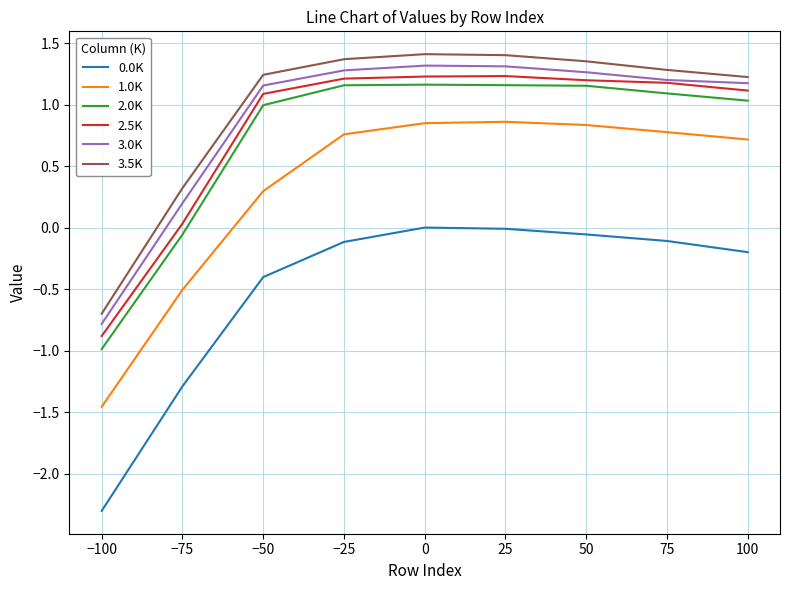

Which series changed the most between −50 and 75?

1.0K